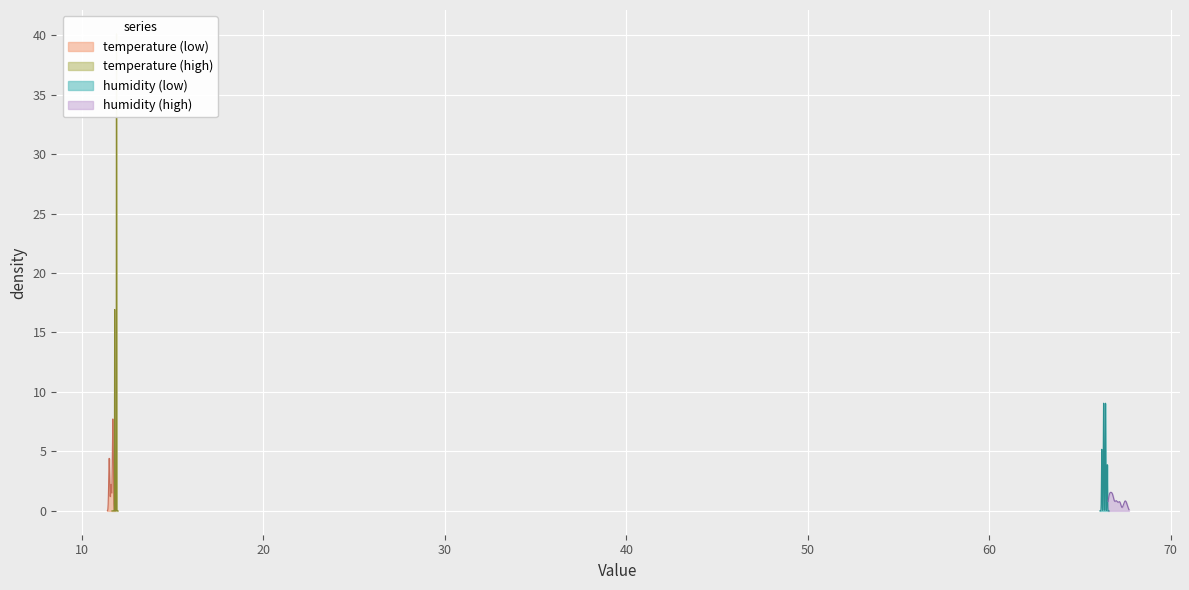

True or false: temperature and humidity intersect in this chart.

False